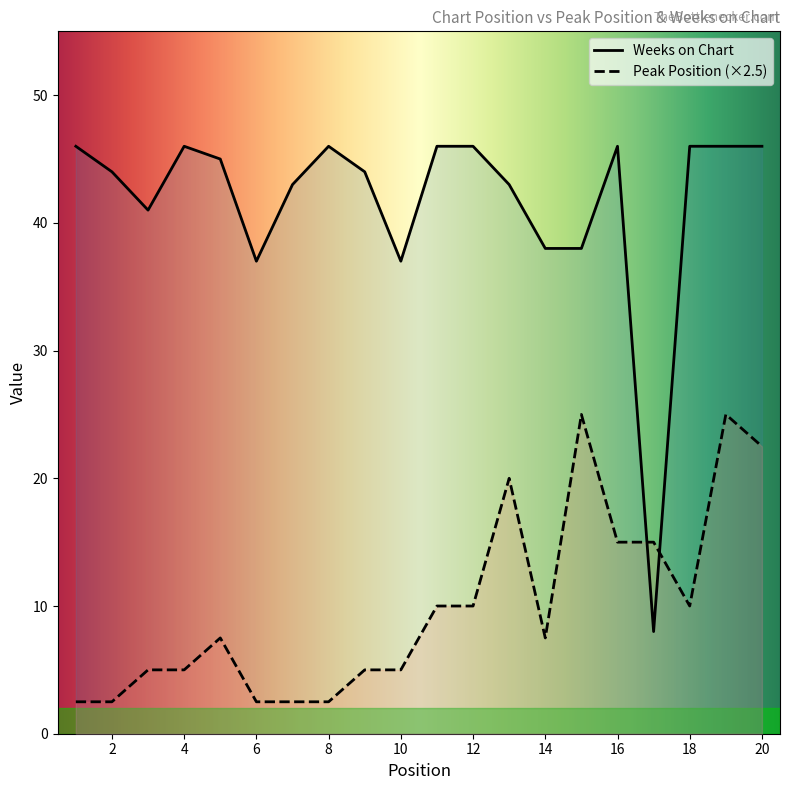

List the labels in order of Peak Position value, largest first.

15, 19, 20, 13, 16, 17, 11, 12, 18, 5, 14, 3, 4, 9, 10, 1, 2, 6, 7, 8